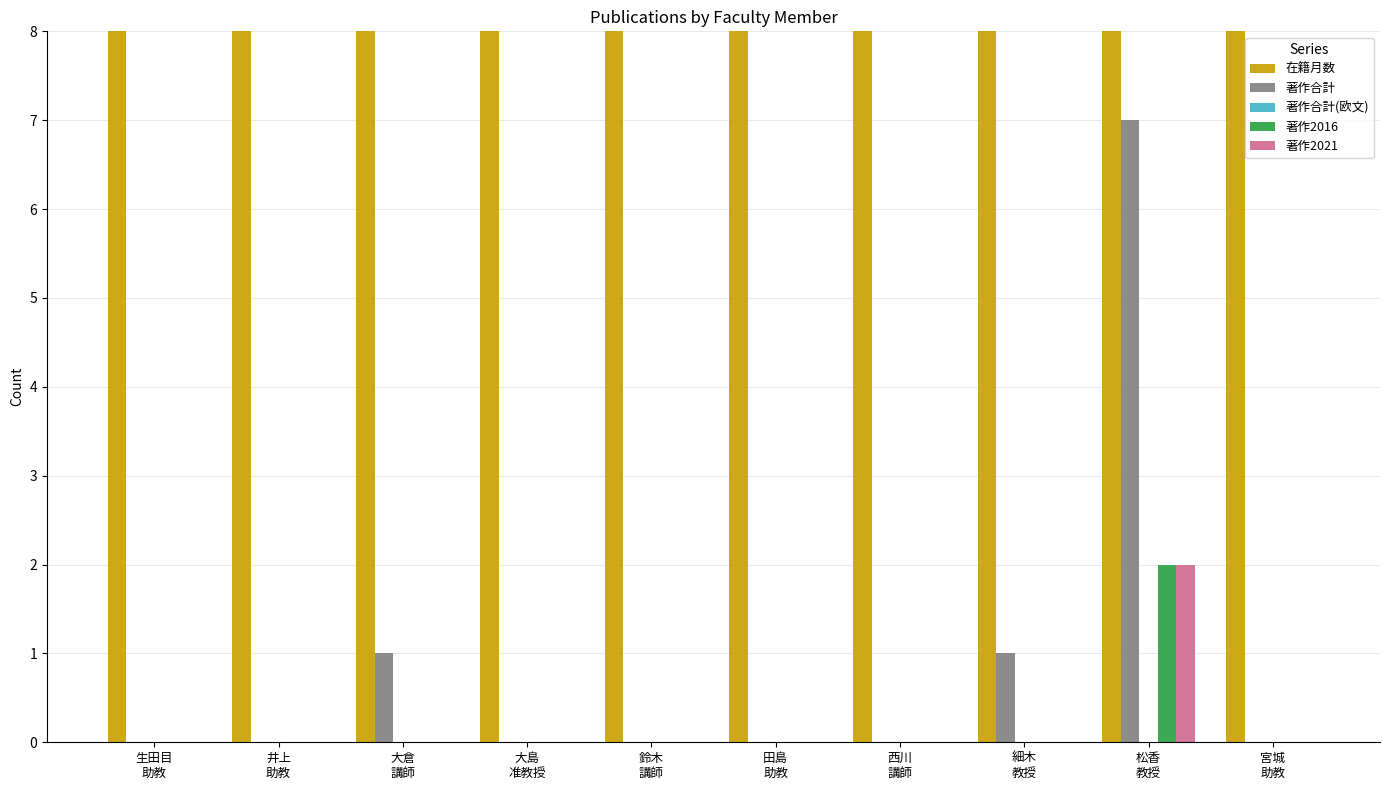

Reading left to right, transcribe all the data shown in this chart.

在籍月数: 48	108	108	96	108	12	12	108	108	108
著作合計: 0	0	1	0	0	0	0	1	7	0
著作合計(欧文): 0	0	0	0	0	0	0	0	0	0
著作2016: 0	0	0	0	0	0	0	0	2	0
著作2021: 0	0	0	0	0	0	0	0	2	0